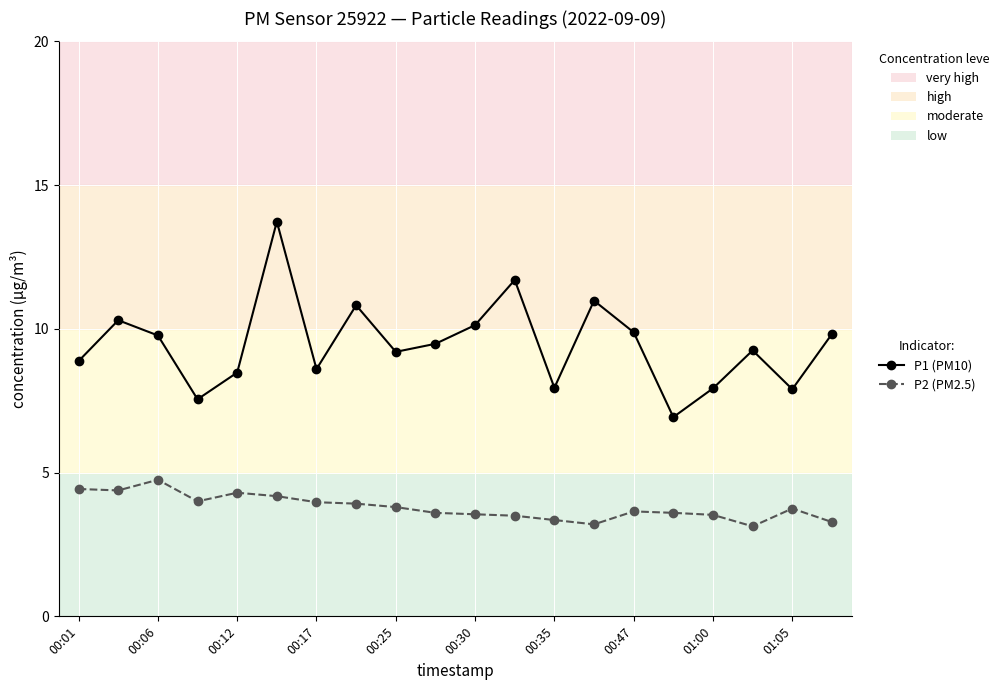

What is the maximum value for P2 (PM2.5)?

4.8